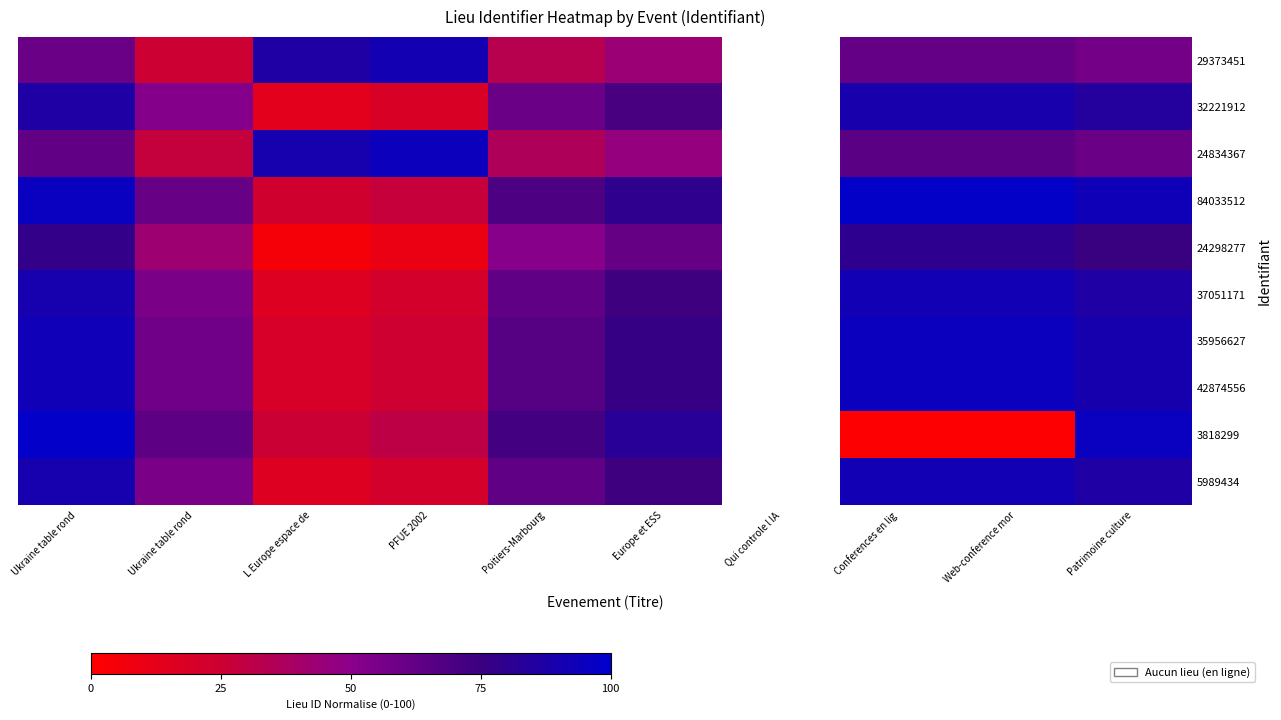

Which series has the largest range (max minus min)?

3818299